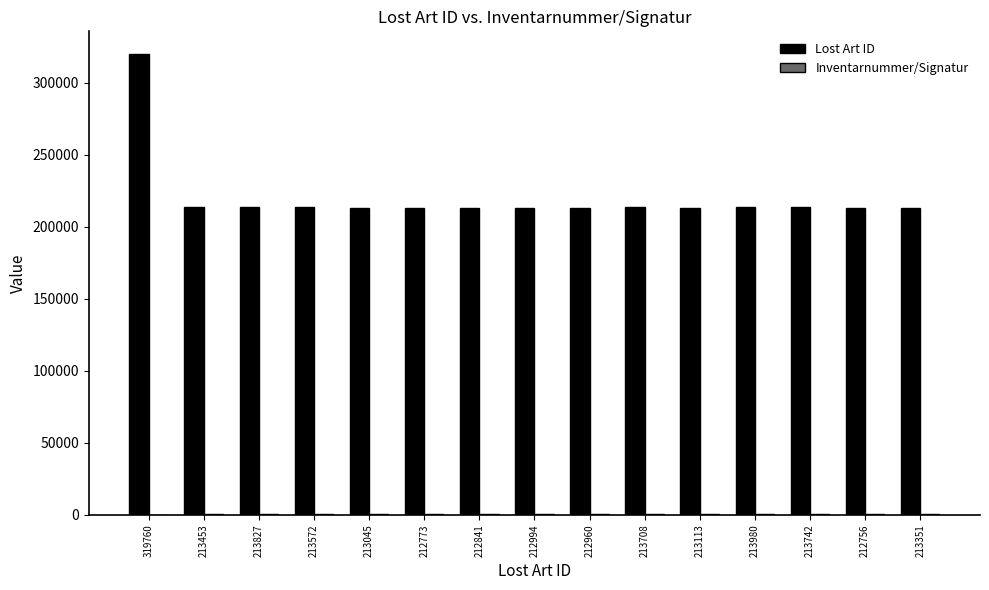

Which label corresponds to the largest value in the chart?

319760